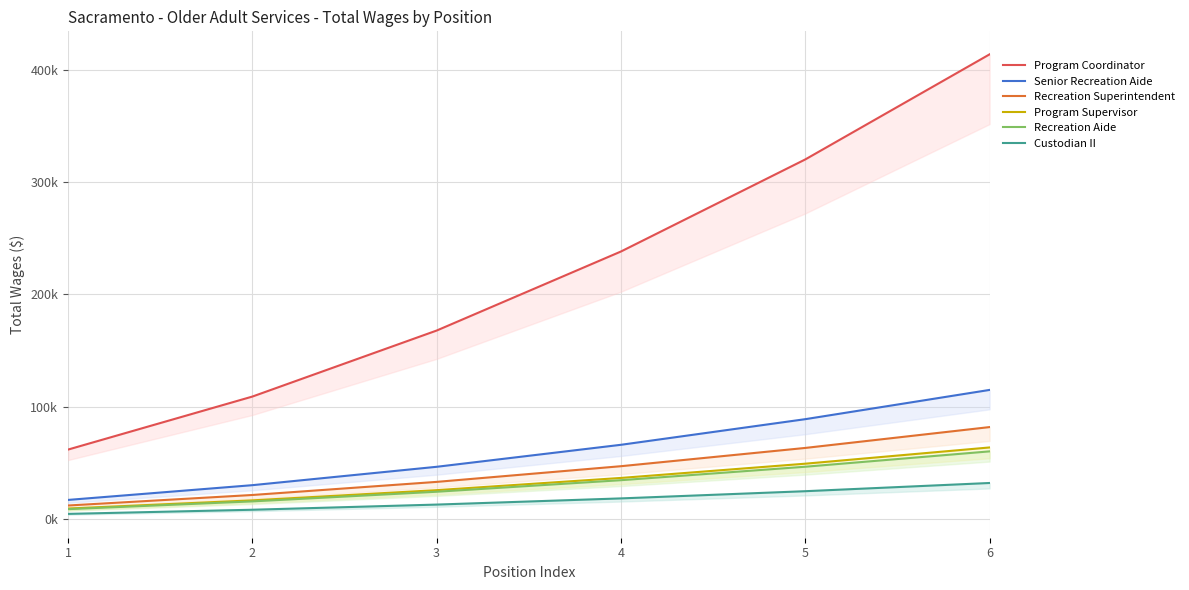

True or false: Program Coordinator and Recreation Aide intersect in this chart.

False